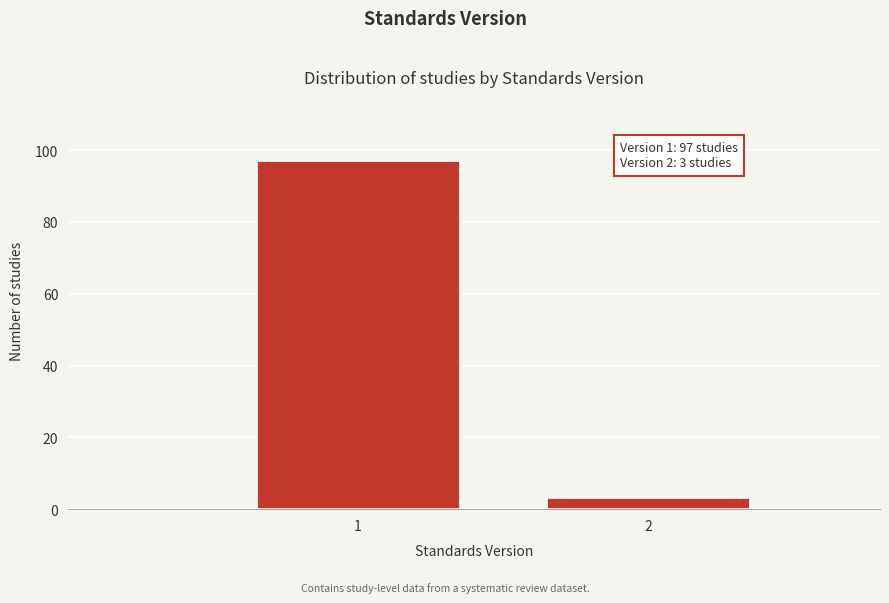

Reading right to left, extract all data points from this chart.

3	97